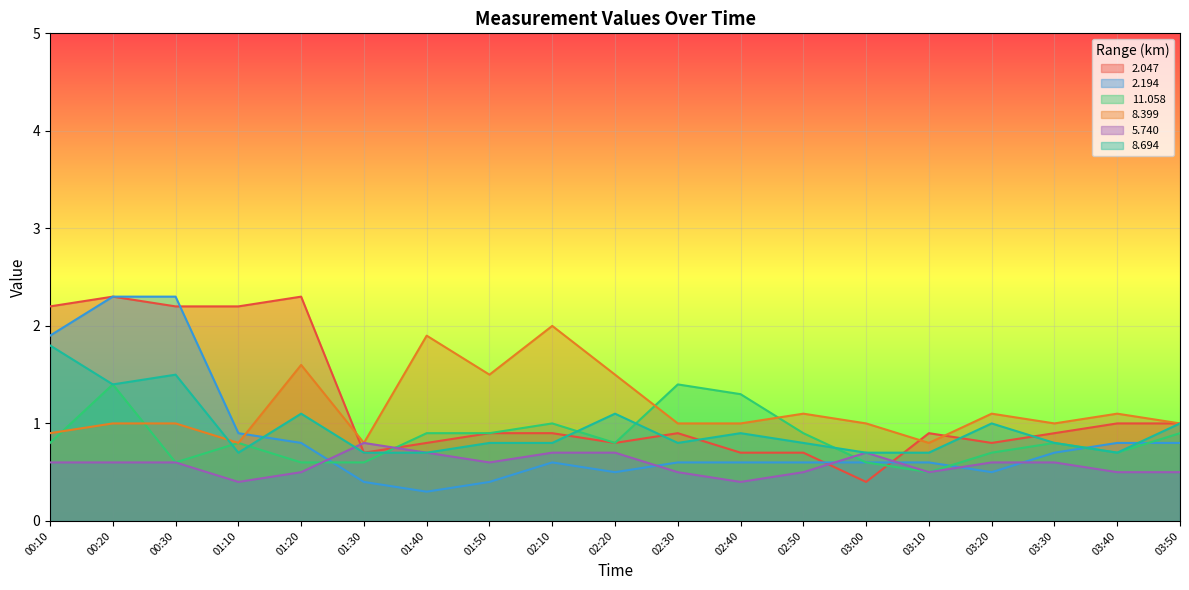

In 2.194, how many points are lower than both neighbors (excluding endpoints)?

3